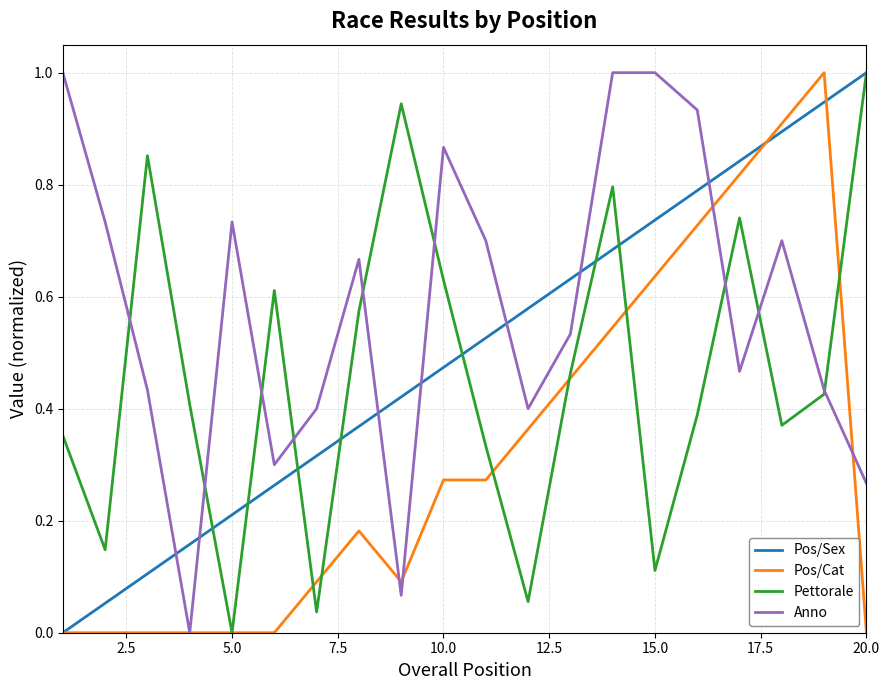

Does the chart display data point markers on the line(s)?

No